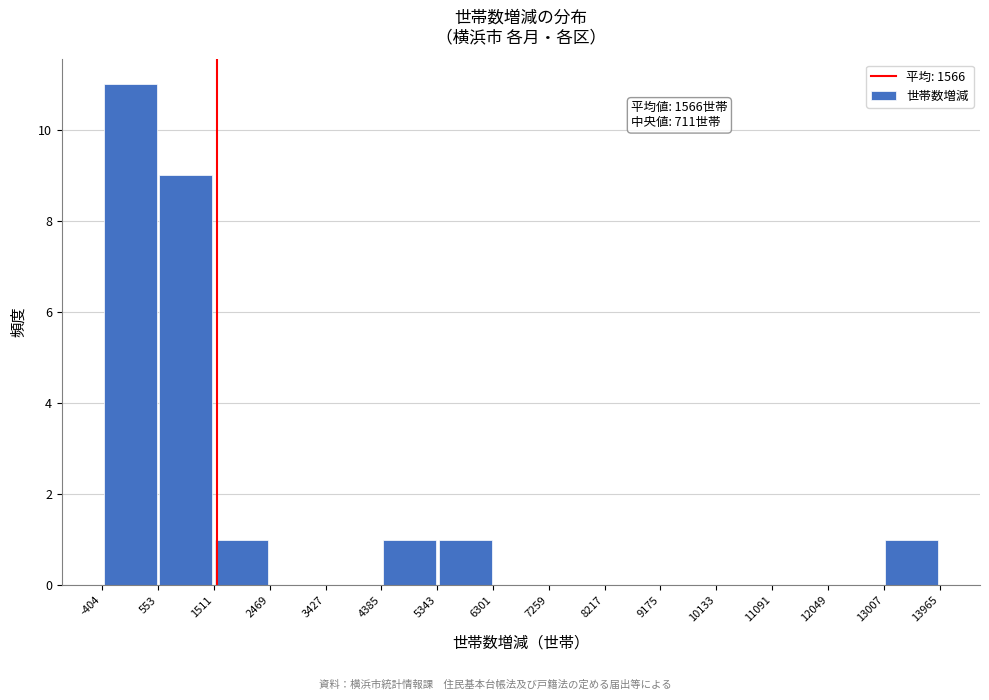

Over which range of the x-axis is the bar tallest?

-404 to 553